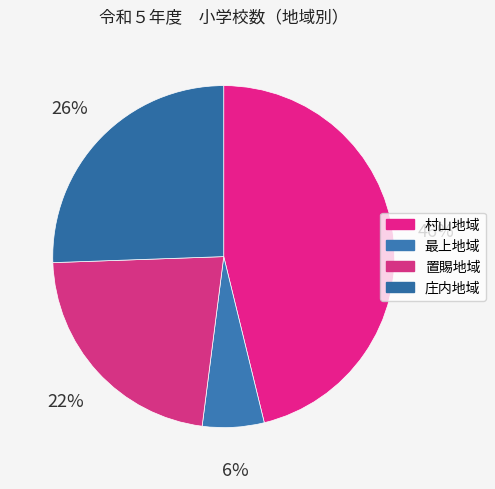

How many slices are in this pie chart?

4